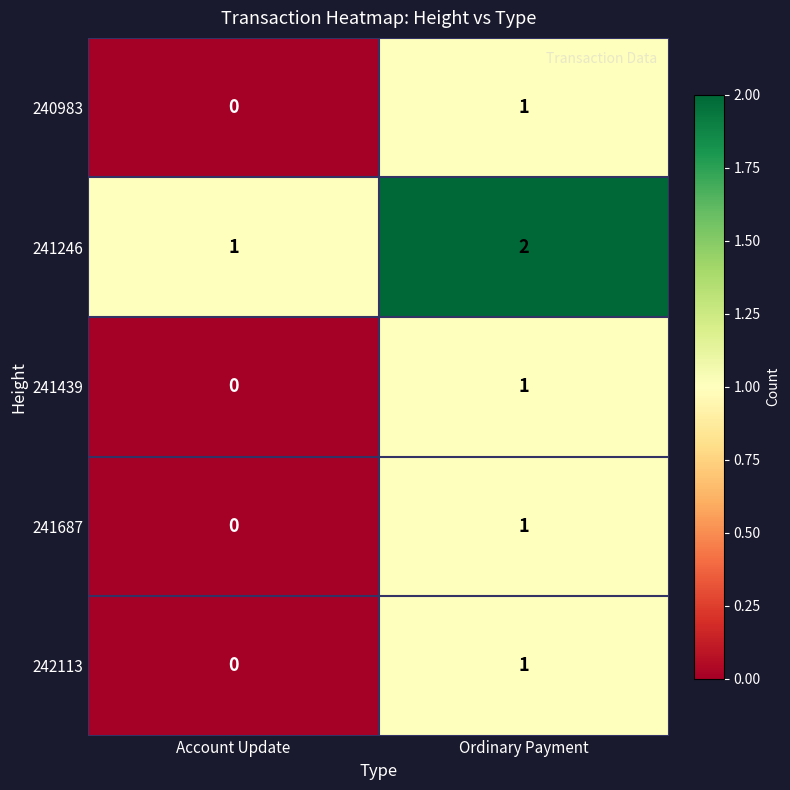

At which category is the sum across all series the highest?

Ordinary Payment